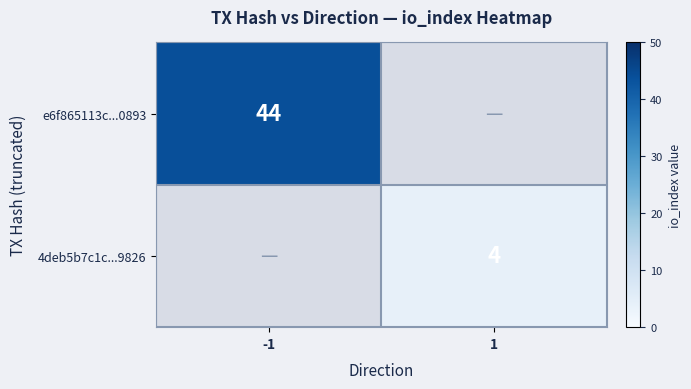

The 4deb5b7c1c...9826 series shows 4 at 1. True or false?

True